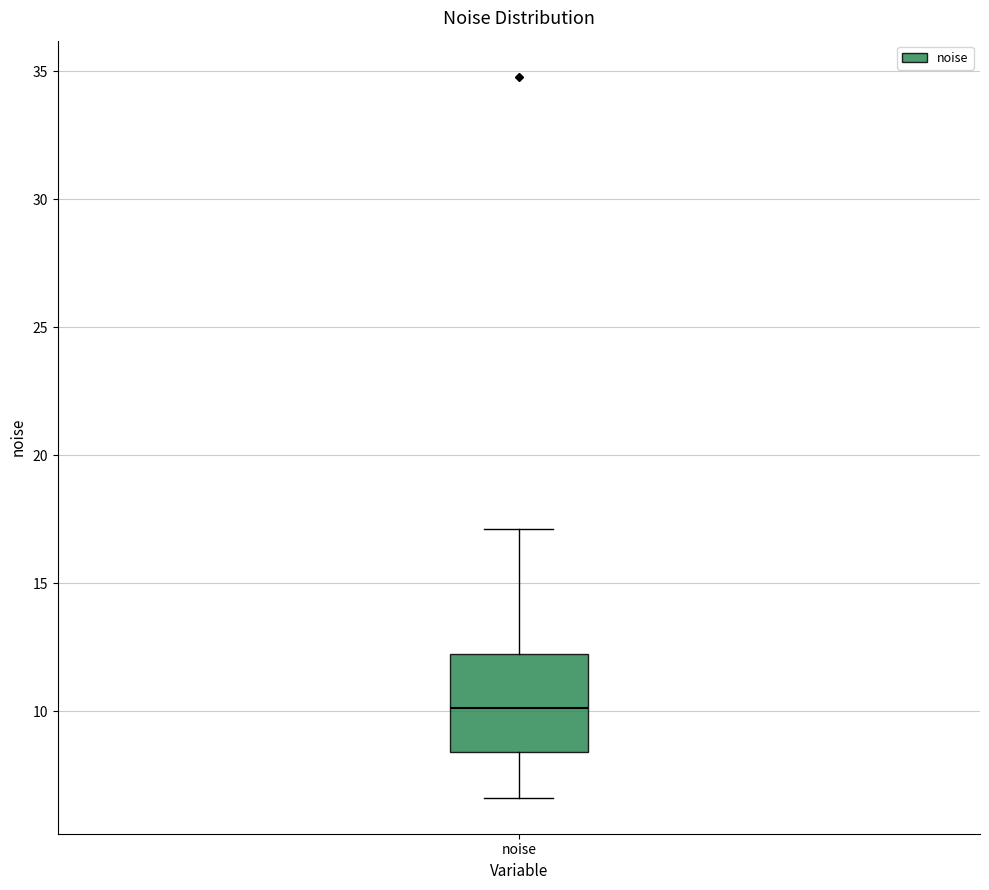

Transcribe this box plot: give where the median line is, the range the box spans, and where the two whiskers end, as read against the y-axis. The values are not printed on the chart, so give them approximately, as read against the axis.

median 10.0, box 8.5 to 12.0, whiskers 6.5 to 17.0